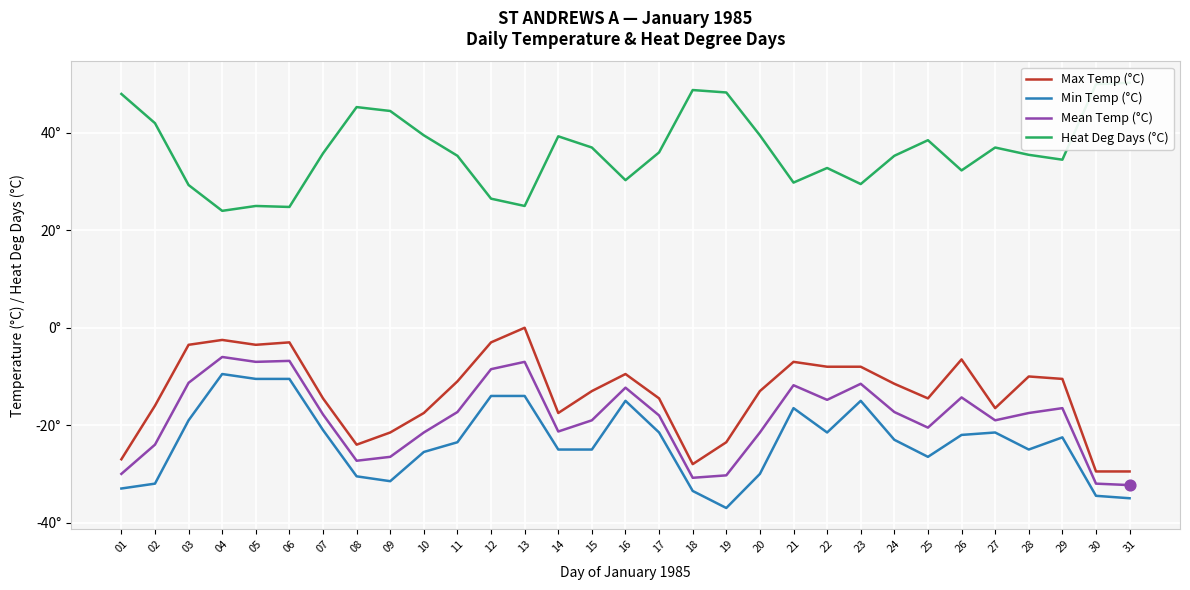

What is the total value across all series at 16?

-6.5